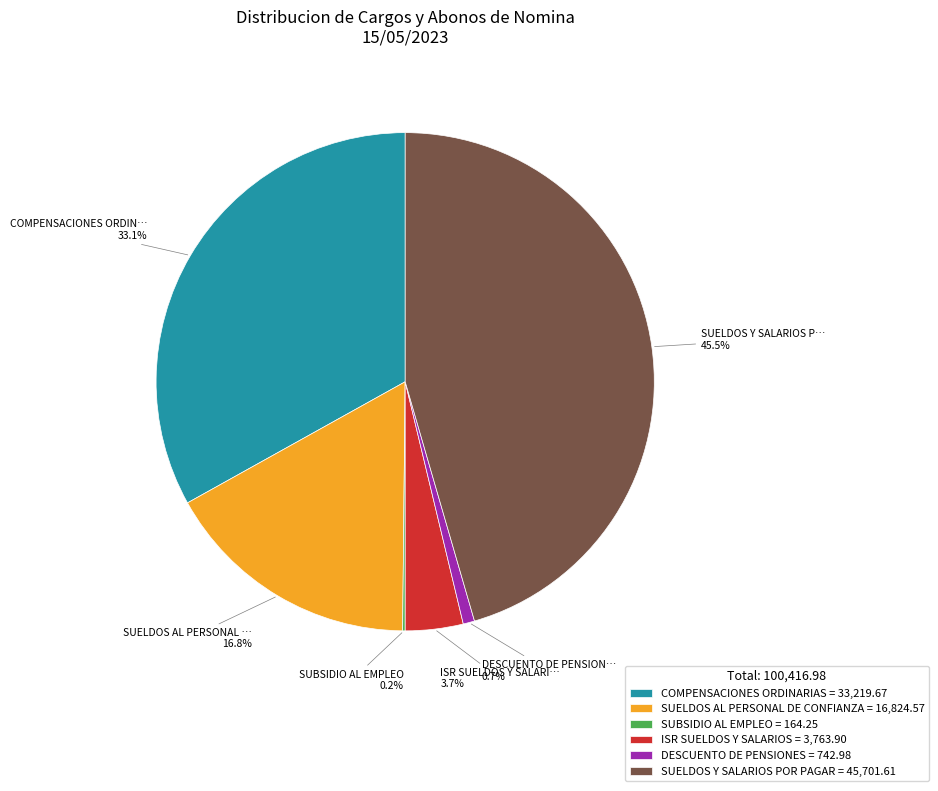

True or false: ISR SUELDOS Y SALARIOS accounts for 4% of the total.

True